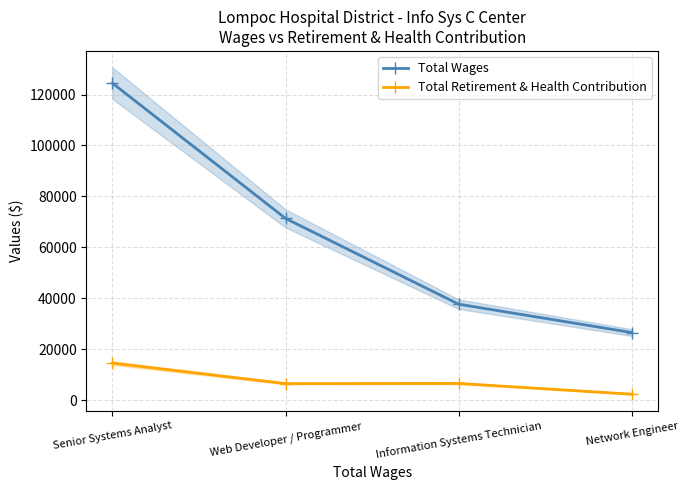

List the series in order of their overall mean, lowest first.

Total Retirement & Health Contribution, Total Wages